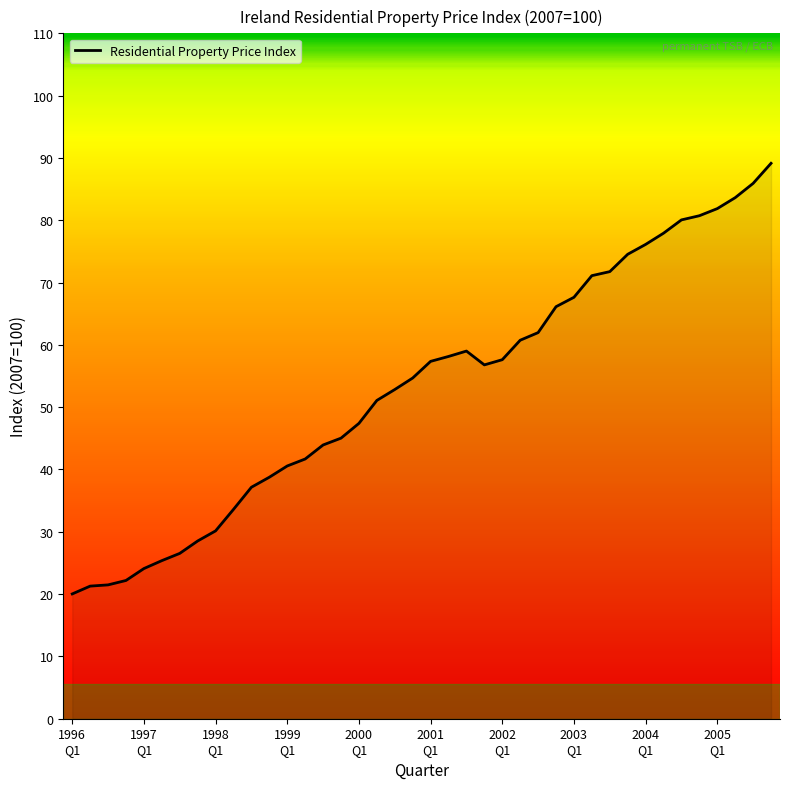

What is the maximum value shown in the chart?

89.1